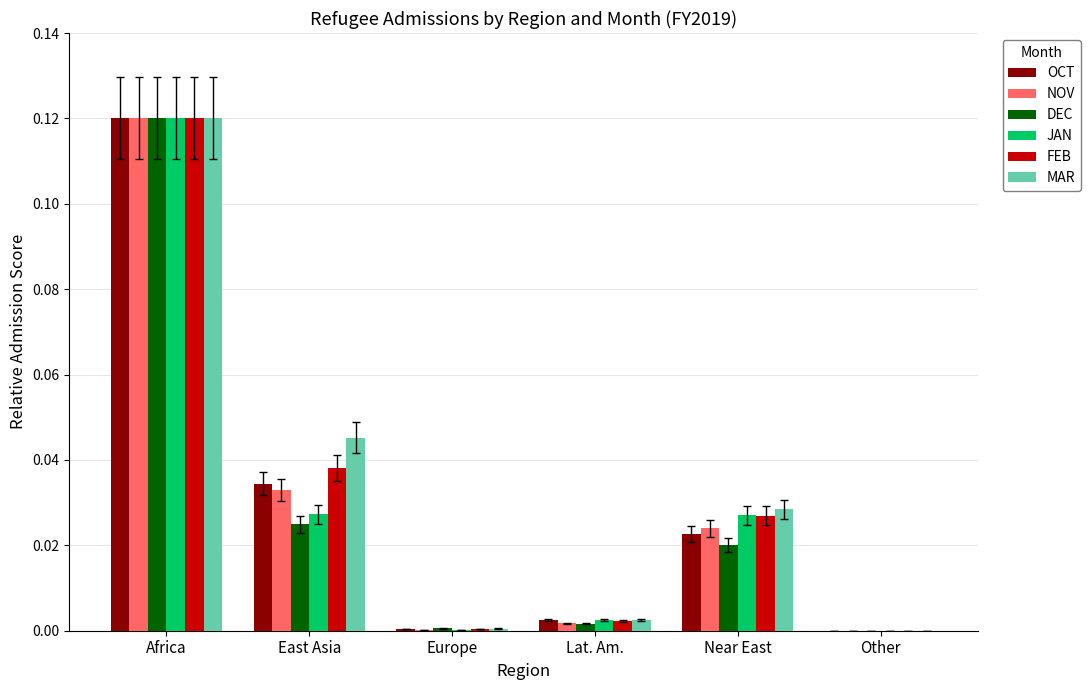

Which category has the highest value in the MAR series?

Africa